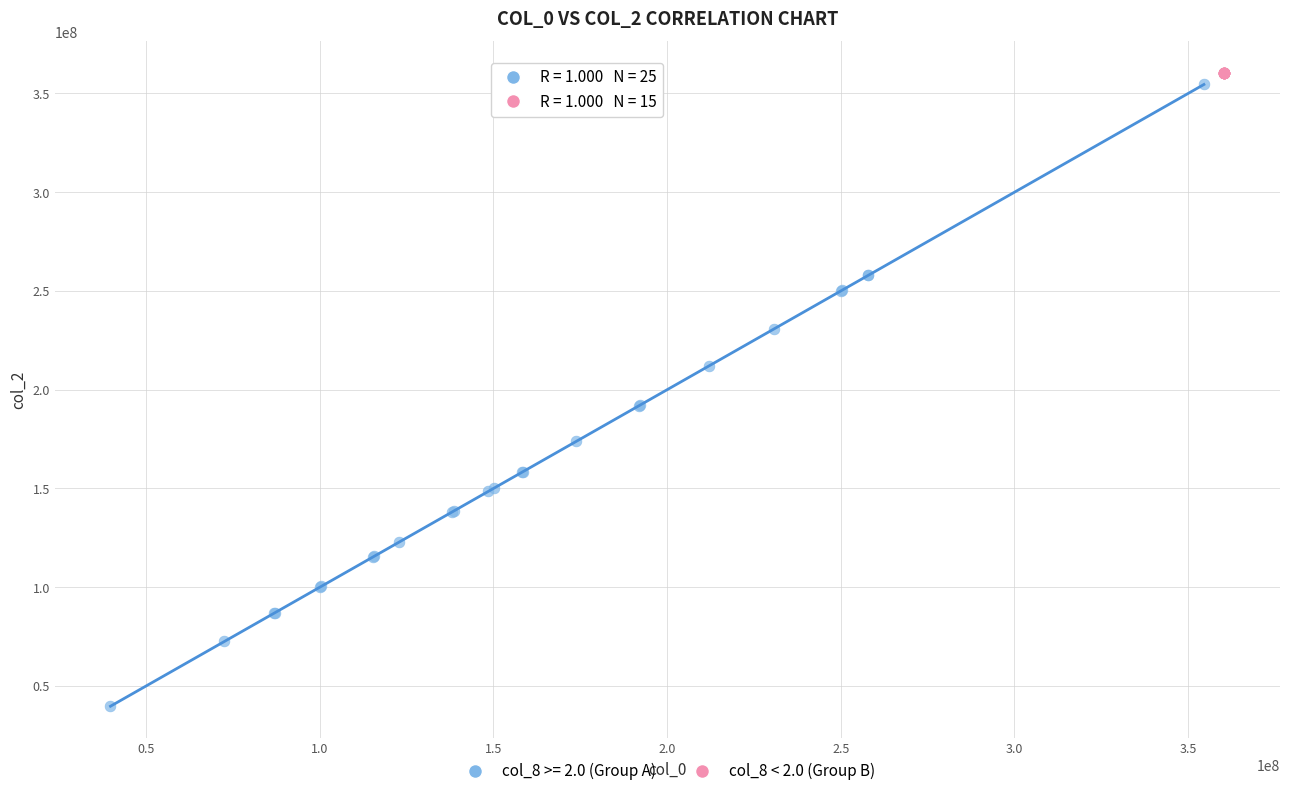

Which series reaches the minimum Y coordinate?

col_8 >= 2.0 (Group A)